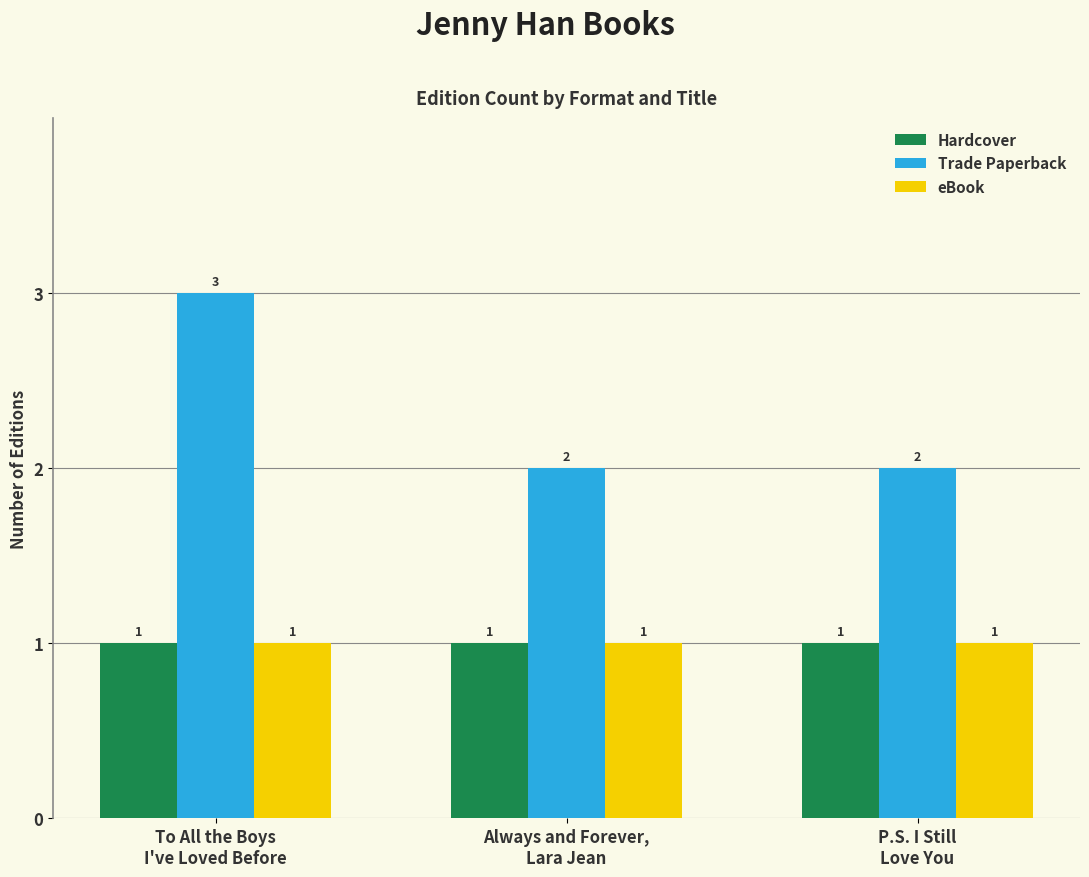

Reading right to left, transcribe all the data shown in this chart.

Hardcover: P.S. I Still
Love You=1	Always and Forever,
Lara Jean=1	To All the Boys
I've Loved Before=1
Trade Paperback: P.S. I Still
Love You=2	Always and Forever,
Lara Jean=2	To All the Boys
I've Loved Before=3
eBook: P.S. I Still
Love You=1	Always and Forever,
Lara Jean=1	To All the Boys
I've Loved Before=1